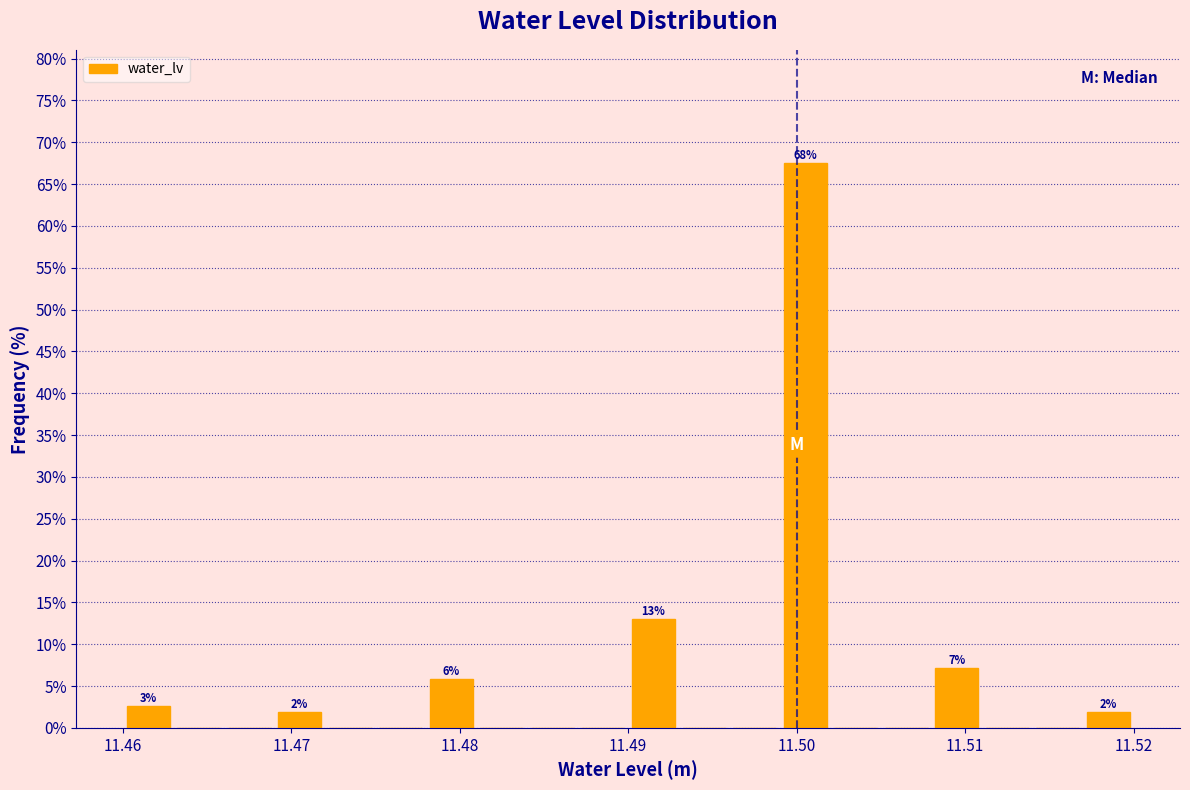

Around what value on the x-axis is the tallest bar? Give the approximate position of its centre, as read against the axis.

11.501